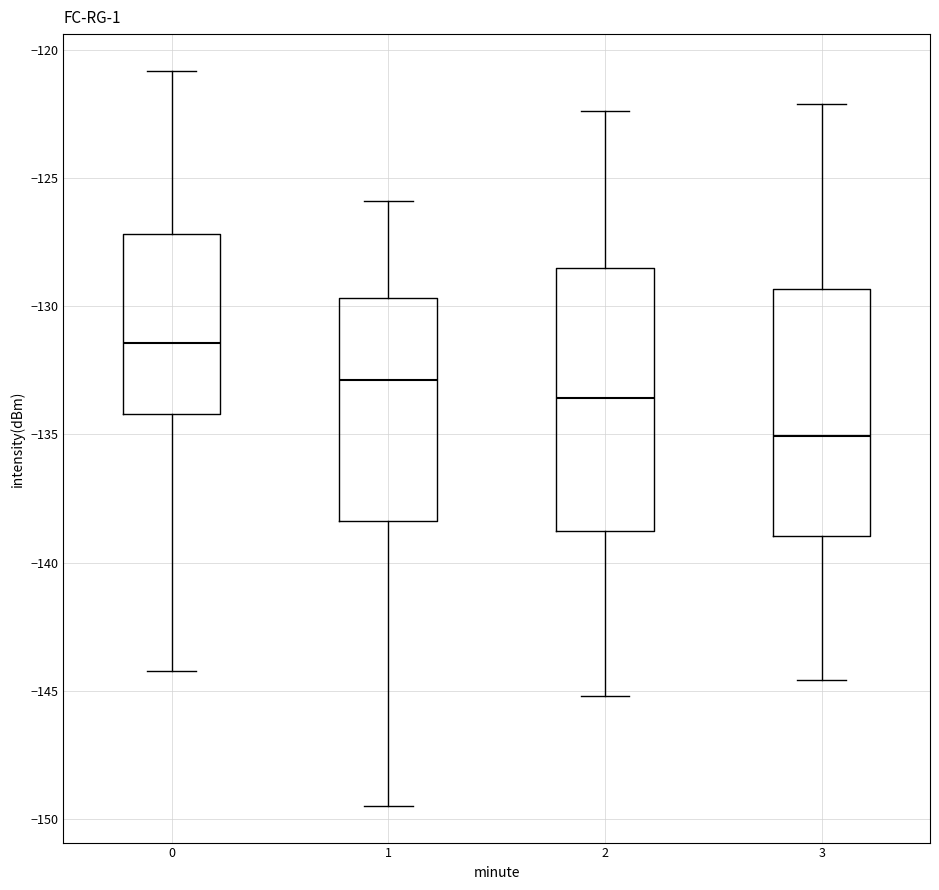

Where is the lower edge of the box at x = 2 on the y-axis? The values are not printed on the chart, so give them approximately, as read against the axis.

-139.0